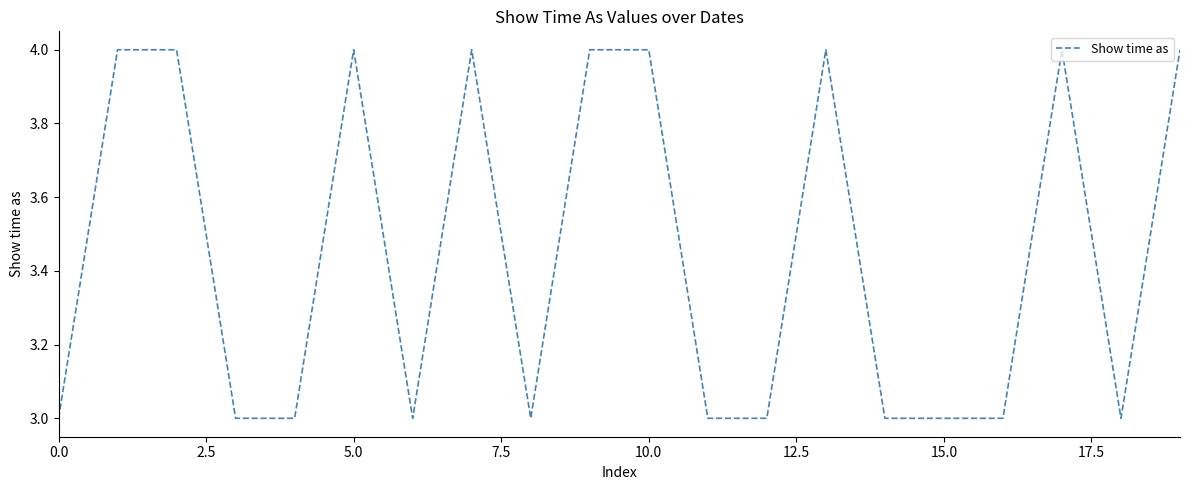

What is the minimum value shown in the chart?

3